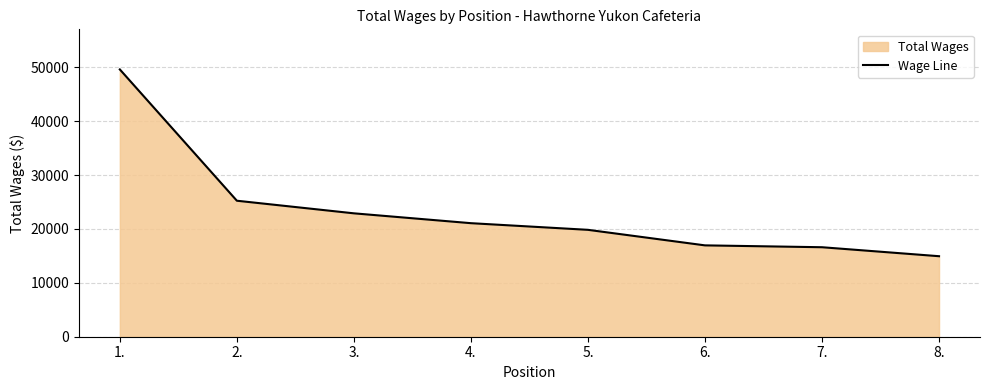

Reading left to right, extract all data points from this chart.

49600	25236	22897	21069	19835	16952	16606	14940